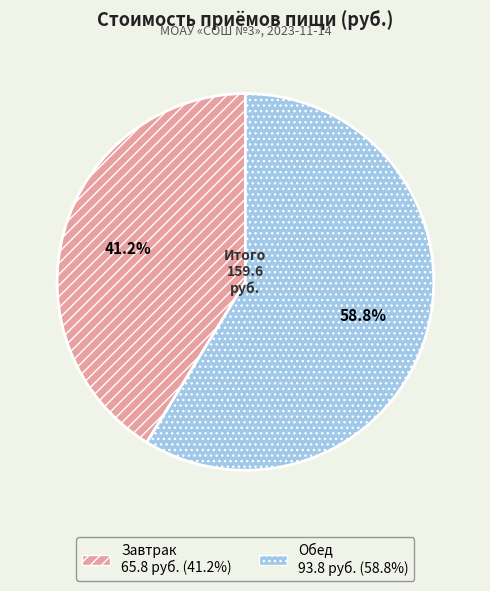

Approximately how many times larger is the value at Завтрак compared to Обед?

0.7